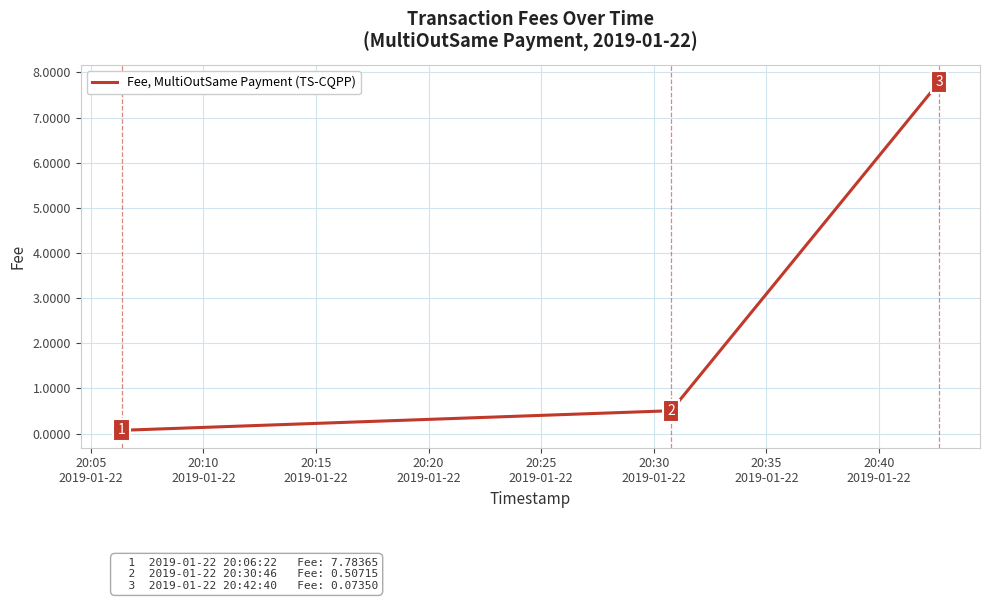

What is the average value?

2.8